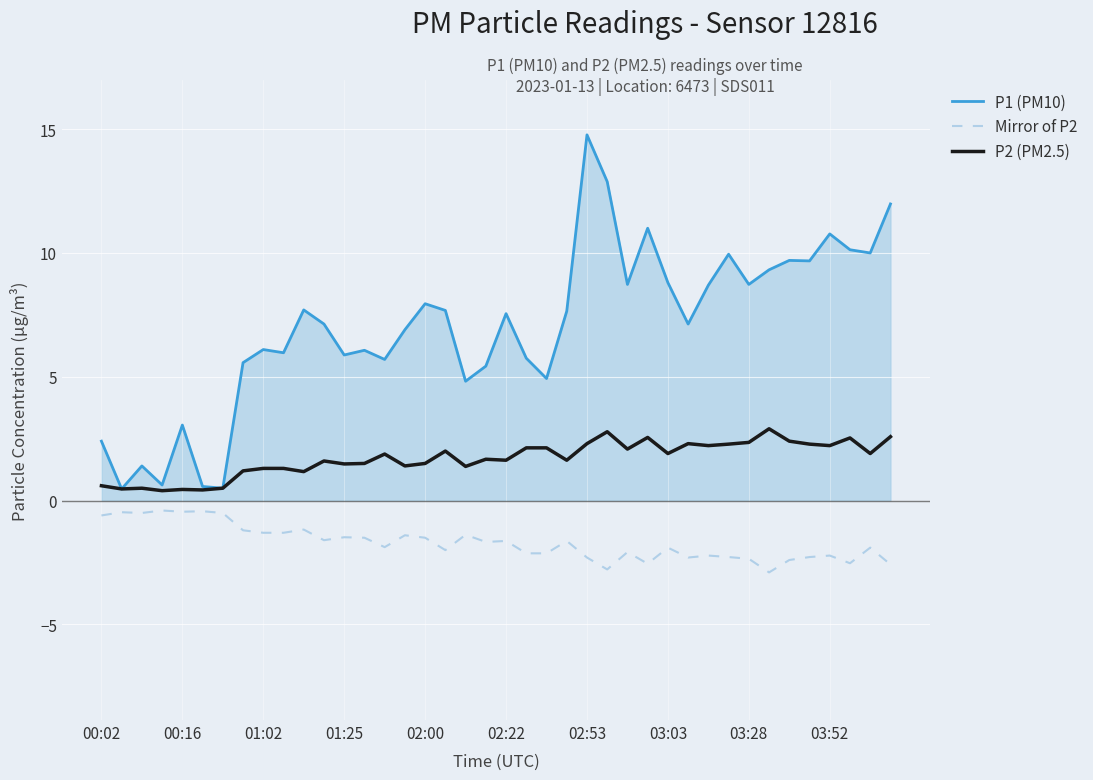

How many categories are shown in the chart?

40